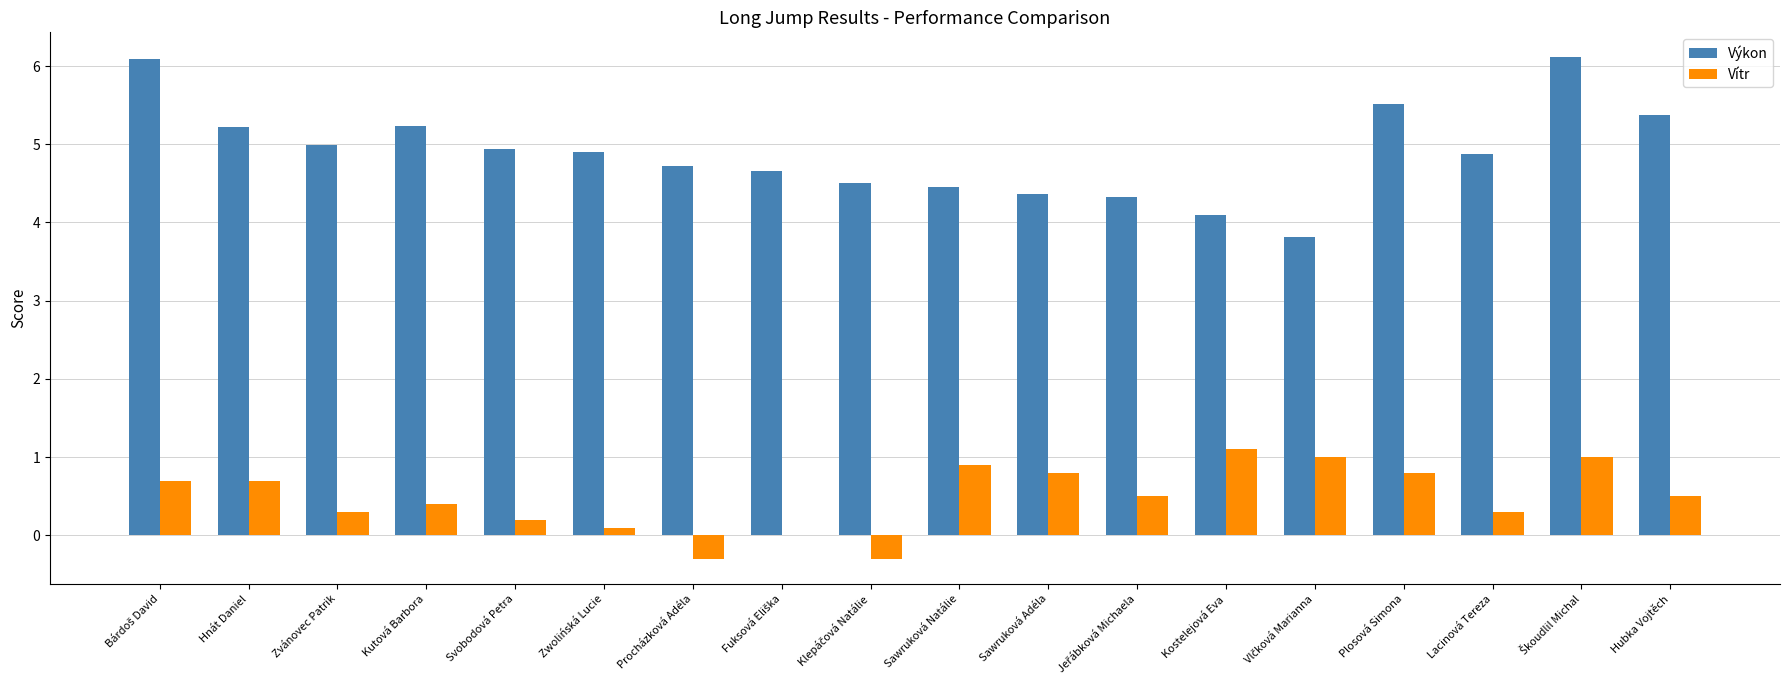

How many categories are shown in the chart?

18